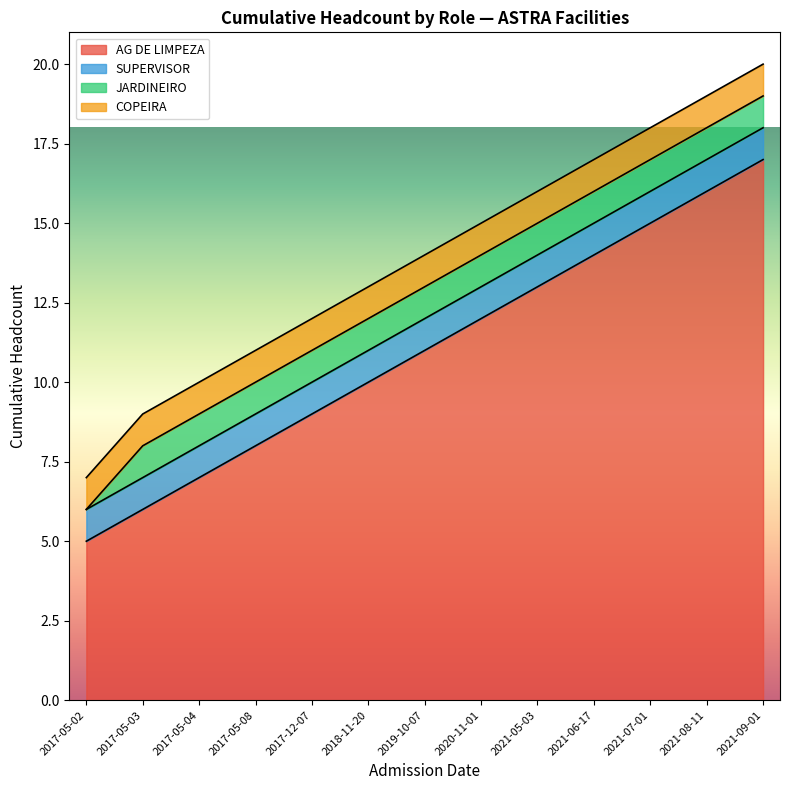

How many positive values does the JARDINEIRO series have?

12